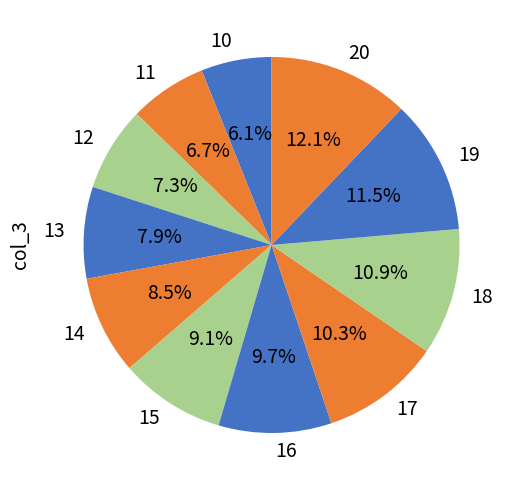

What is the ratio of the value at 10 to the value at 11?

0.9